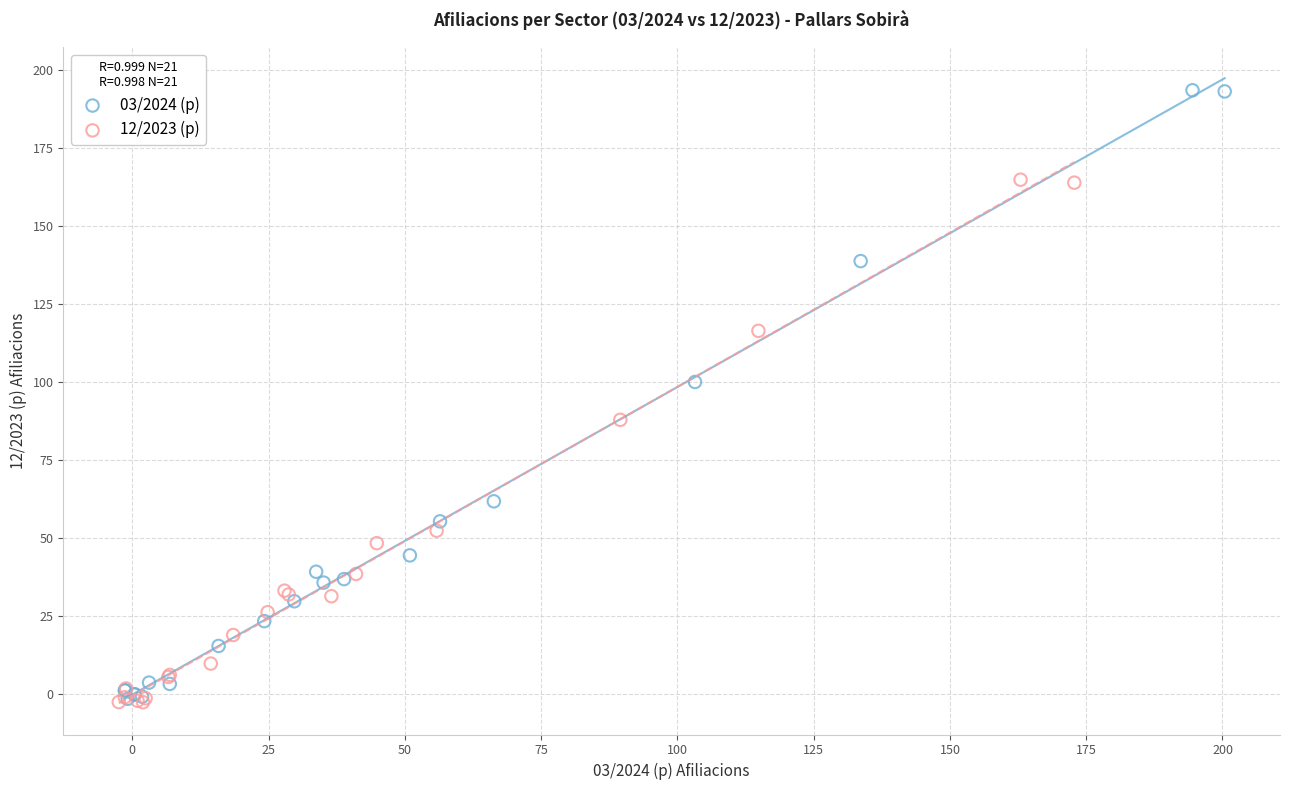

Which series has the widest spread of Y values?

03/2024 (p)